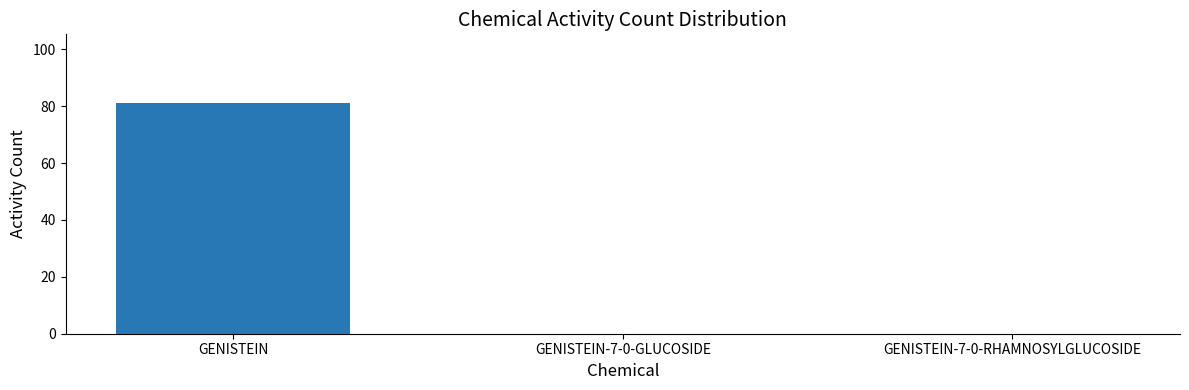

The chart shows a value of -56 at GENISTEIN-7-0-RHAMNOSYLGLUCOSIDE. True or false?

False